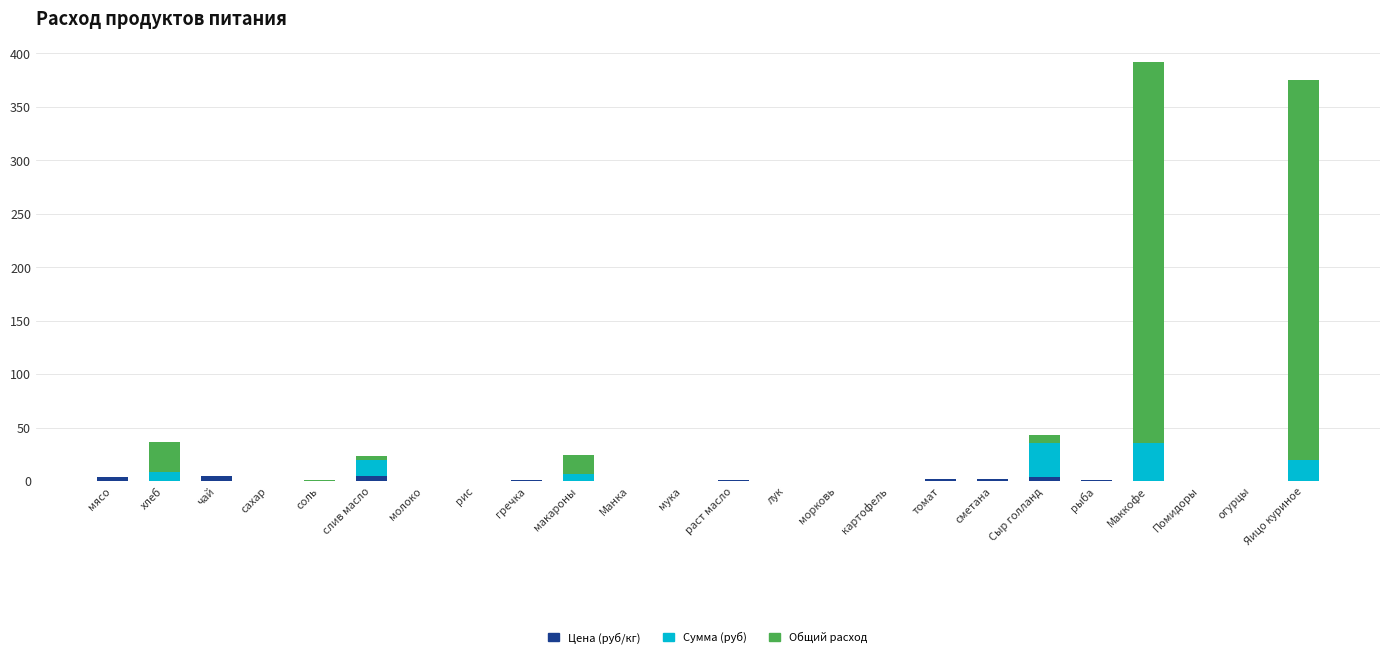

Does the chart contain stacked bars?

Yes